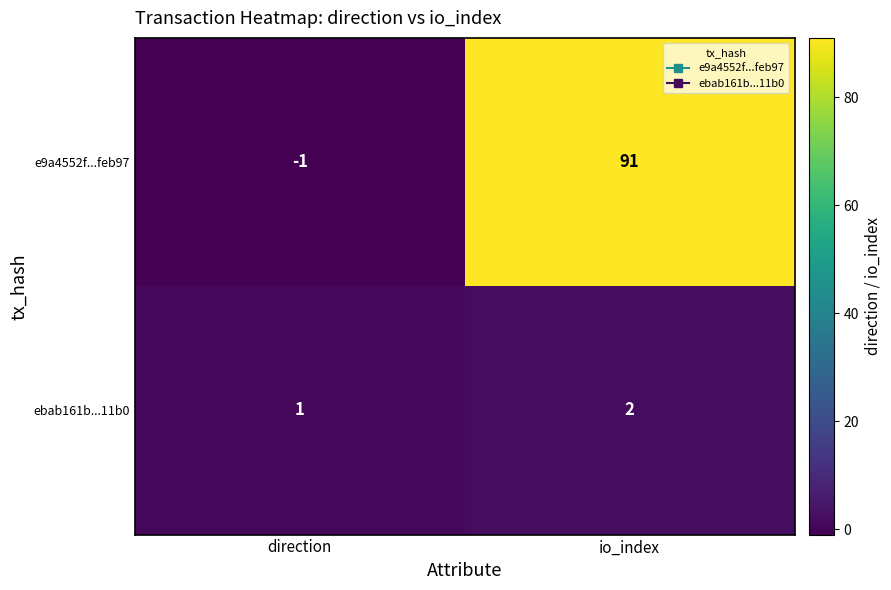

Rank the series at direction from highest to lowest value.

ebab161b...11b0, e9a4552f...feb97